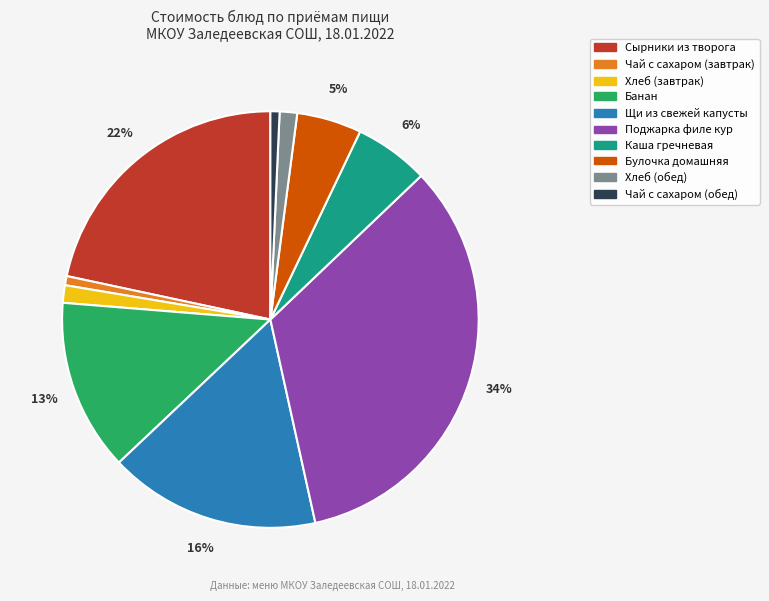

Which has a higher value, Хлеб (обед) or Булочка домашняя?

Булочка домашняя